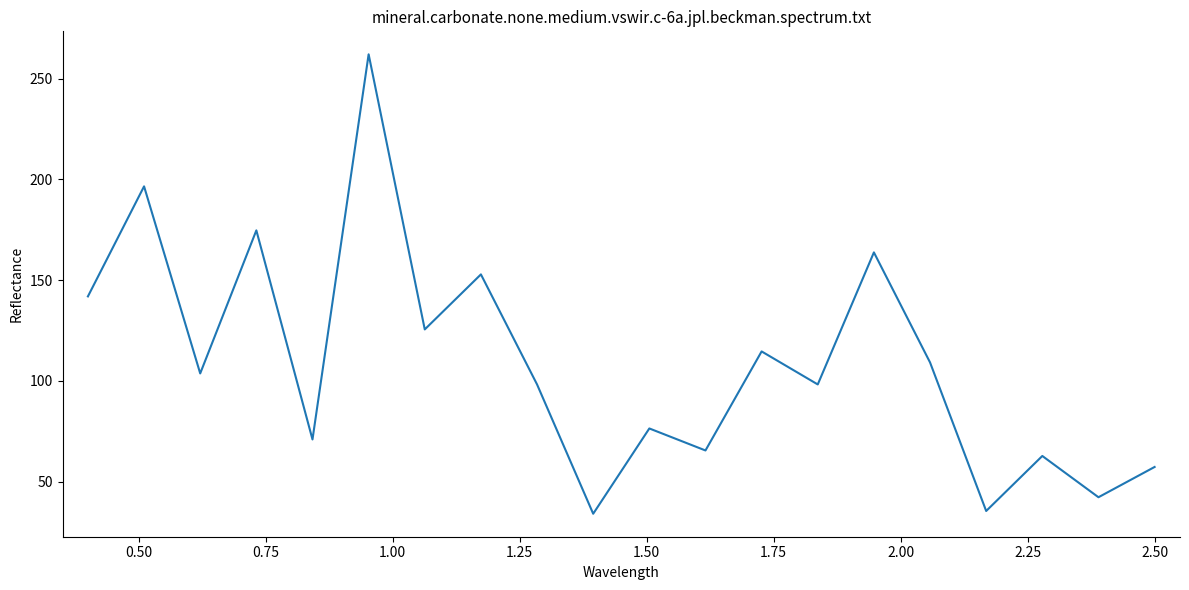

What is the minimum value shown in the chart?

34.1